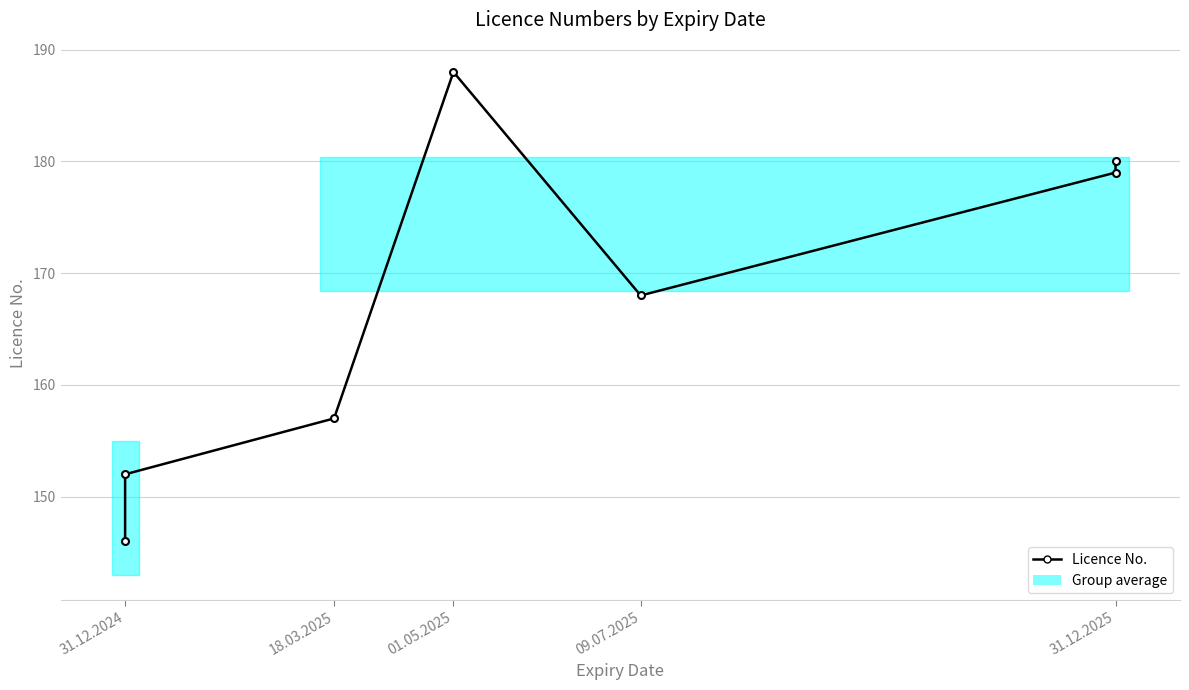

What is the value of the 5th point from the left?

168